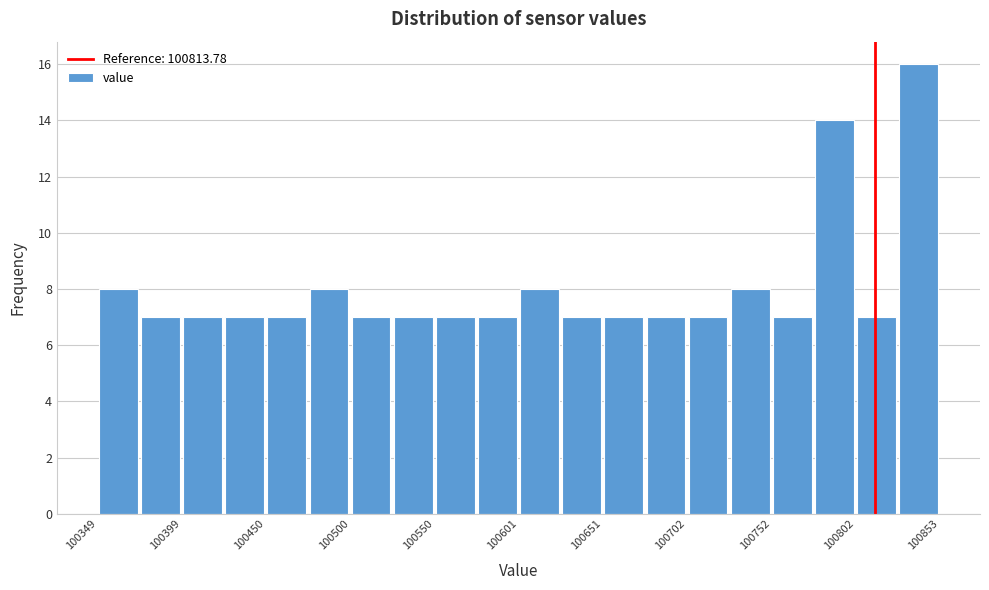

Around what value on the x-axis is the tallest bar? Give the approximate position of its centre, as read against the axis.

100840